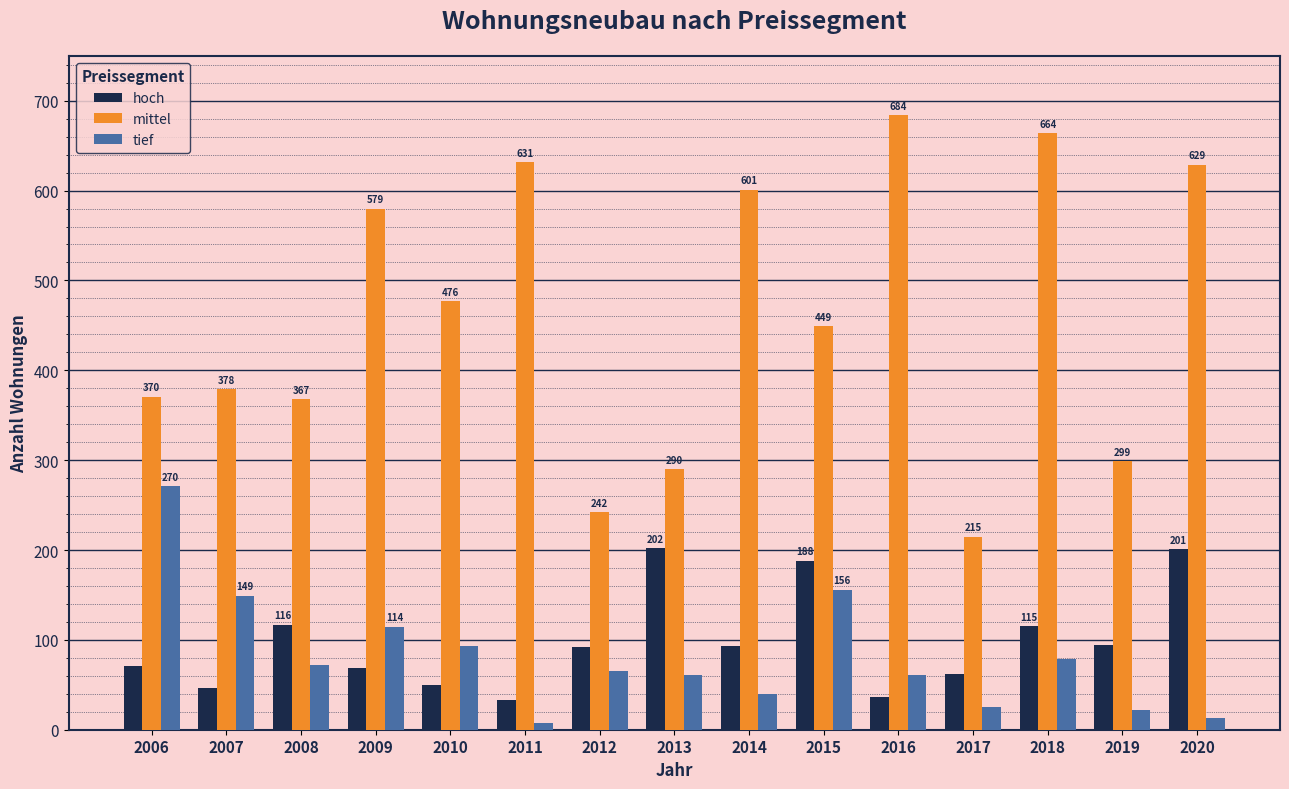

List the series in order of their peak value, lowest first.

hoch, tief, mittel